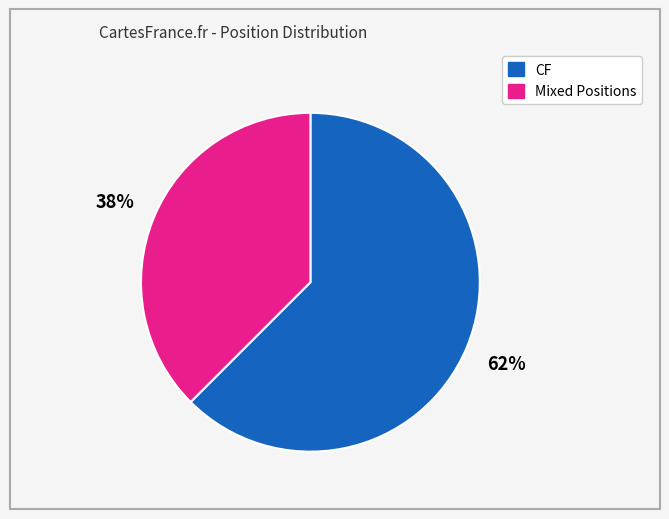

Does any single category account for the majority?

Yes